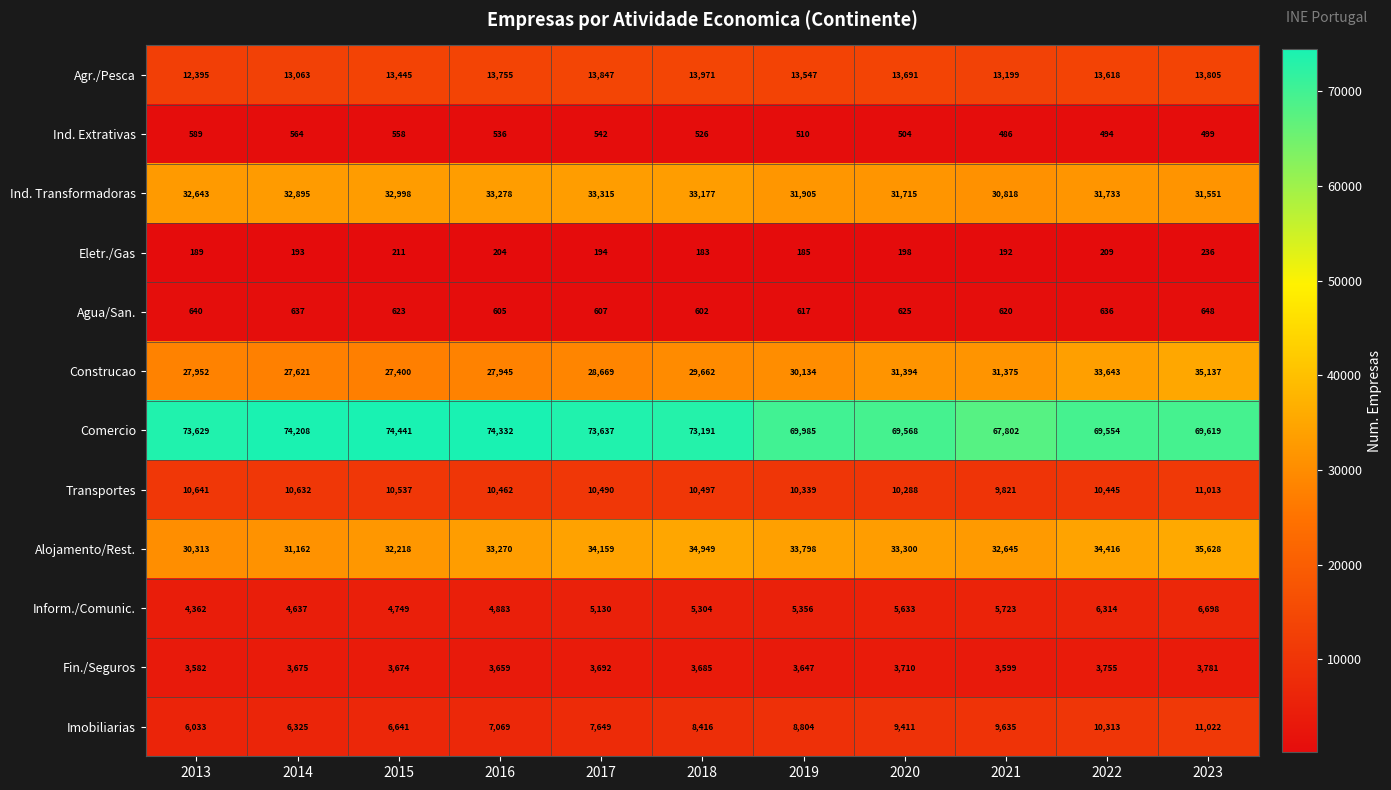

Which series has the widest spread of values?

Construcao